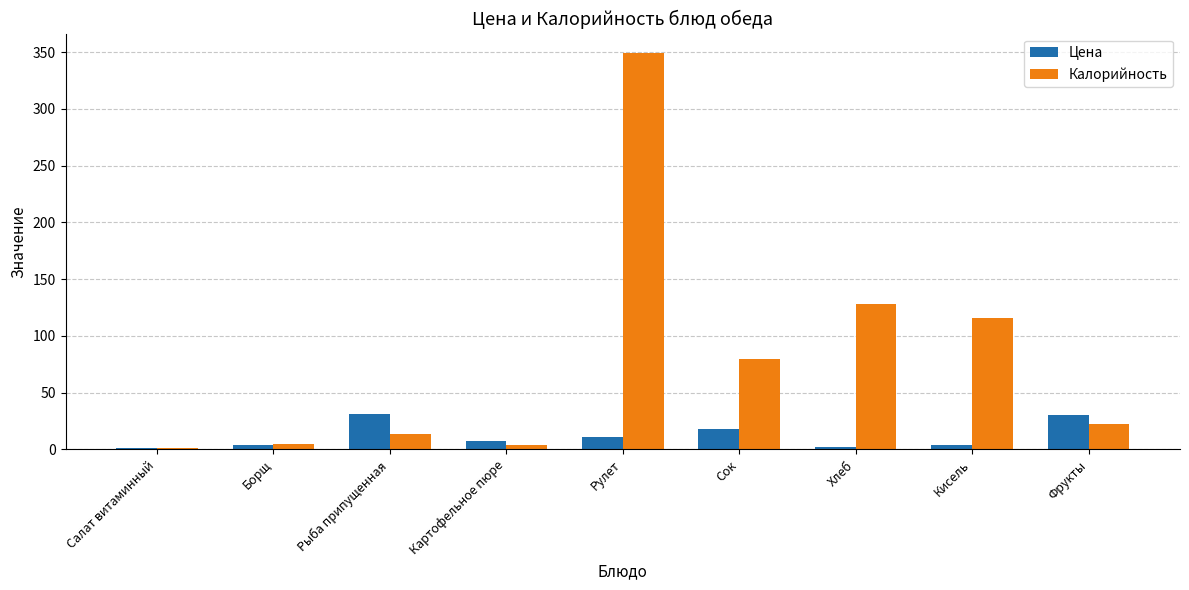

What is the maximum value shown in the chart?

349.0